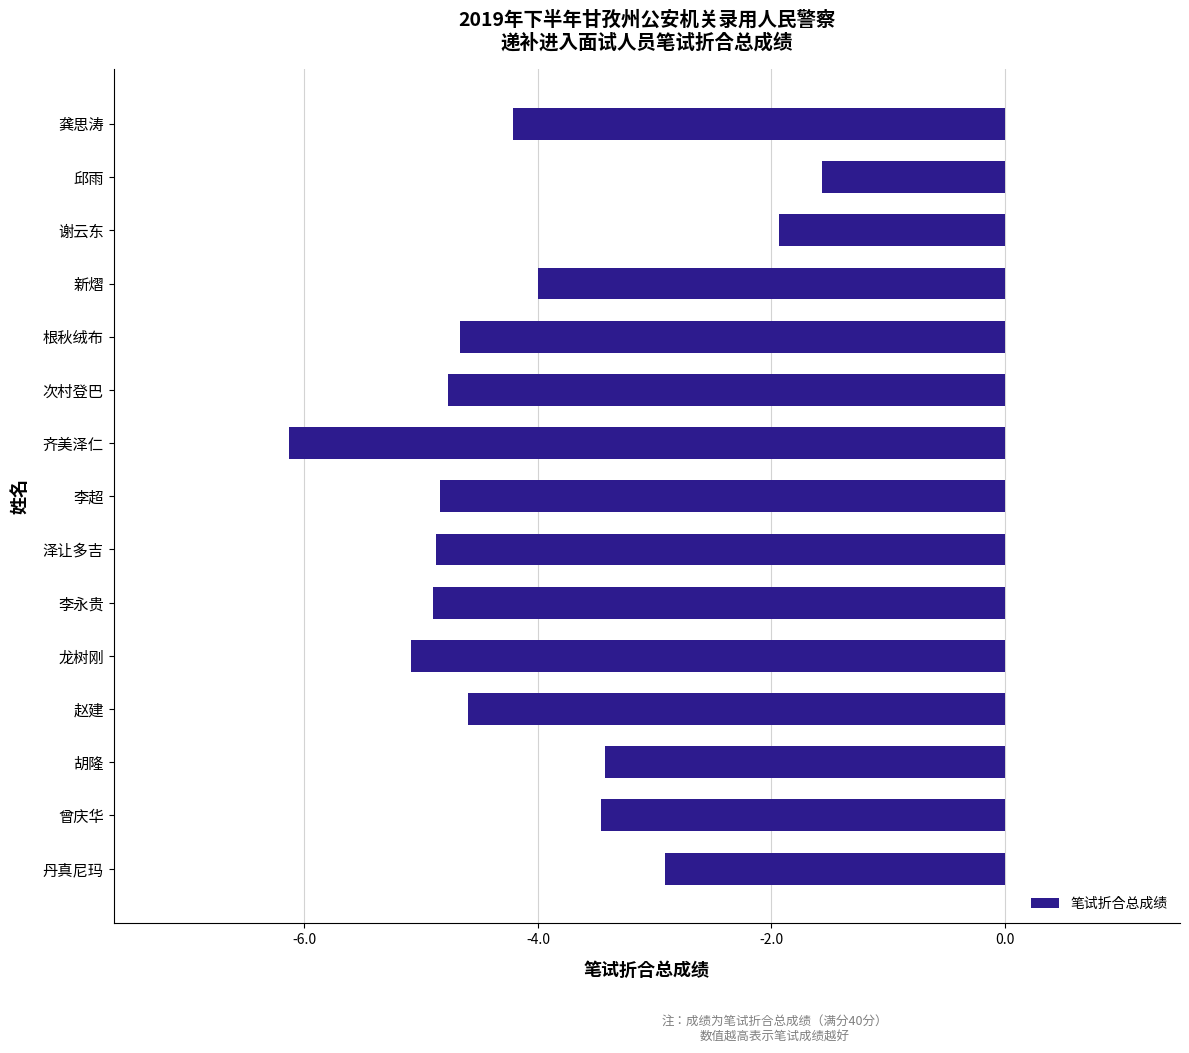

How many bars are there in total?

15